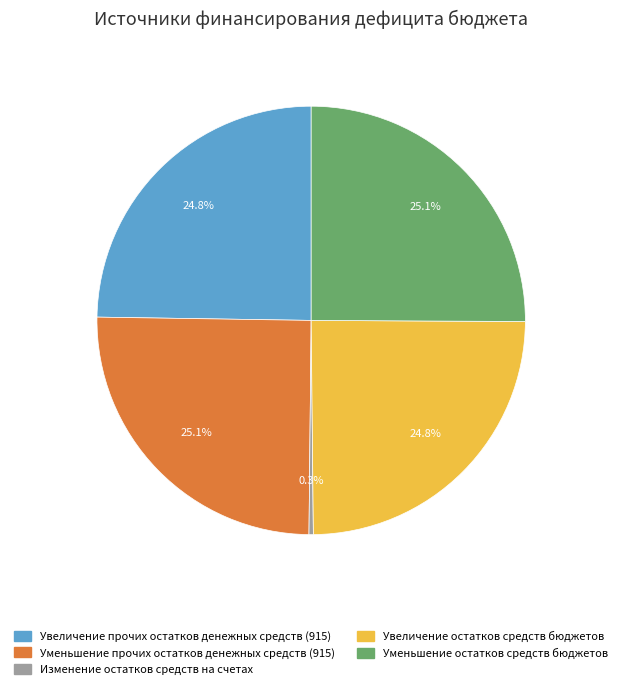

Approximately how many times larger is the value at Уменьшение остатков средств бюджетов compared to Уменьшение прочих остатков денежных средств (915)?

1.0